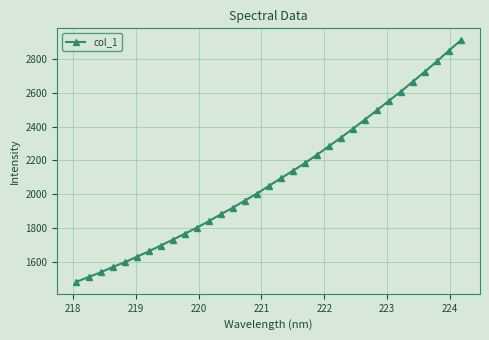

What is the sum of all values?

69332.3